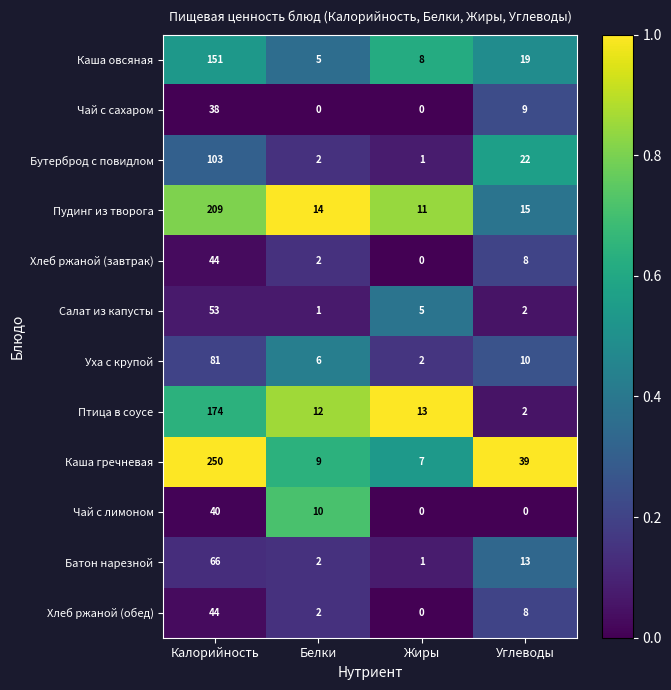

Which series has the largest total across all categories?

Каша гречневая